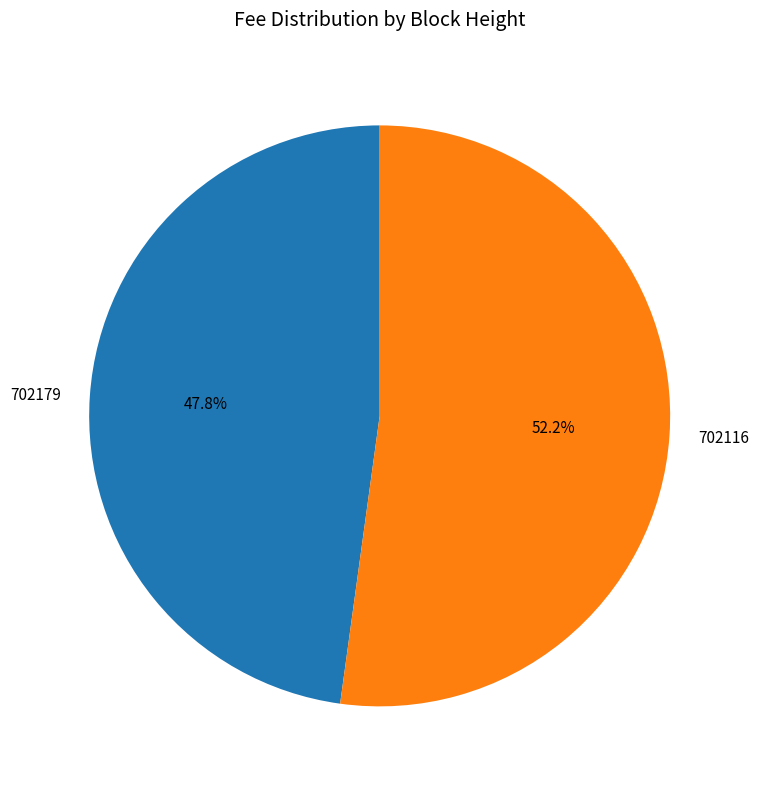

How many slices are in this pie chart?

2